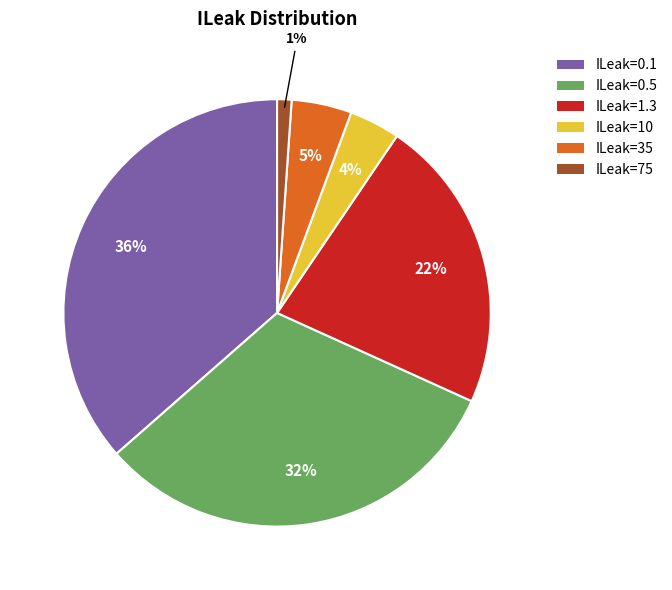

The ILeak=0.1 slice represents 36% of the pie. True or false?

True